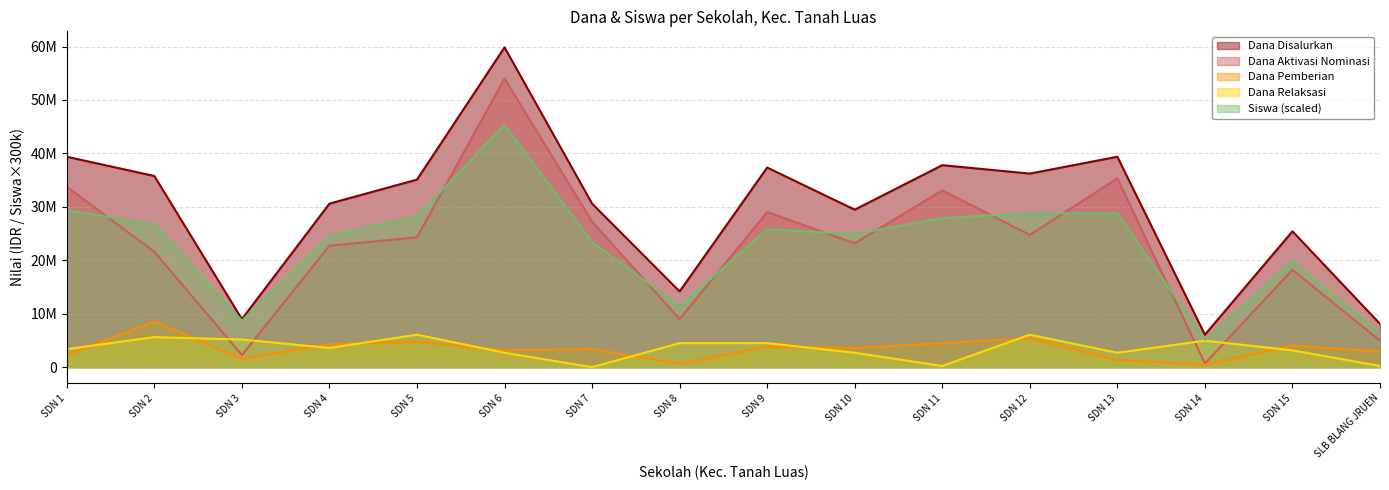

True or false: Dana Disalurkan has more than 0 points higher than both neighbors.

True